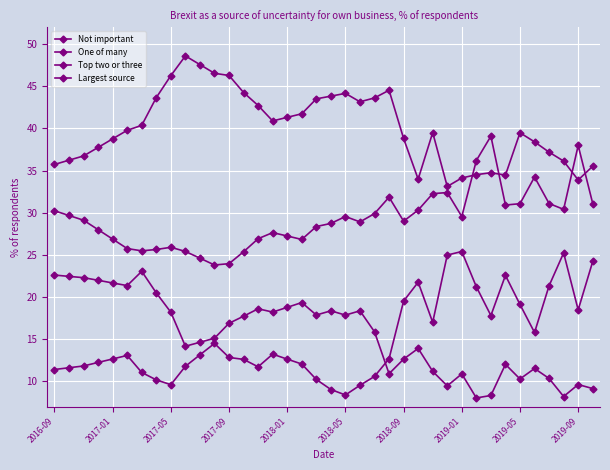

Which series has the largest total across all categories?

One of many